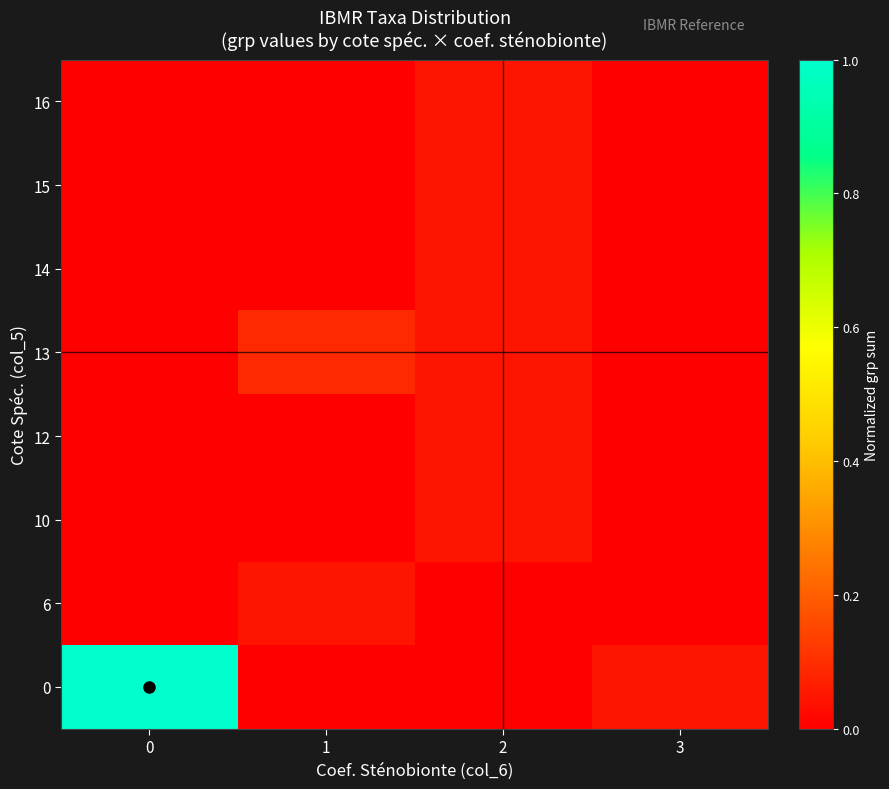

Reading right to left, what are all the values shown in this chart?

0: 3=0.0	2=0.0	1=0.0	0=1.0
6: 3=0.0	2=0.0	1=0.0	0=0.0
10: 3=0.0	2=0.0	1=0.0	0=0.0
12: 3=0.0	2=0.0	1=0.0	0=0.0
13: 3=0.0	2=0.0	1=0.1	0=0.0
14: 3=0.0	2=0.0	1=0.0	0=0.0
15: 3=0.0	2=0.0	1=0.0	0=0.0
16: 3=0.0	2=0.0	1=0.0	0=0.0